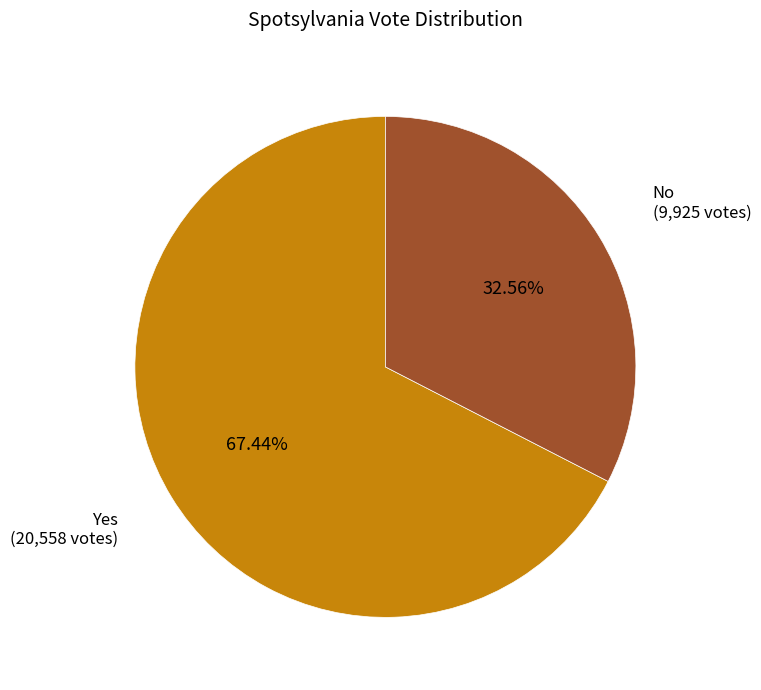

Is No the majority of the pie?

No